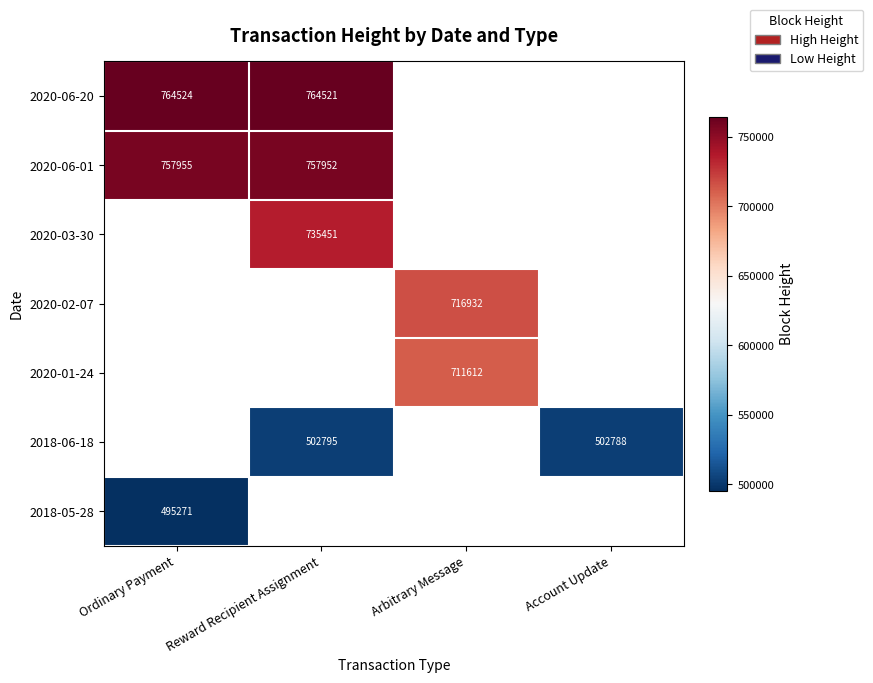

Is it true that 2020-02-07 equals 942153 at Arbitrary Message?

False